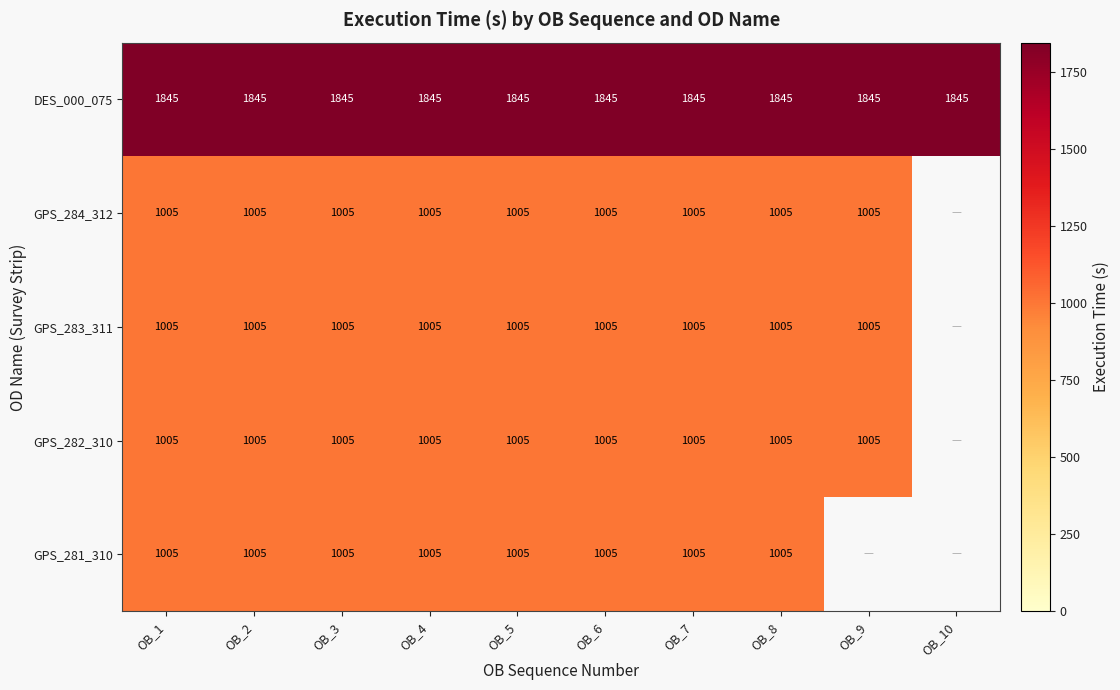

Count the number of data series in this chart.

5